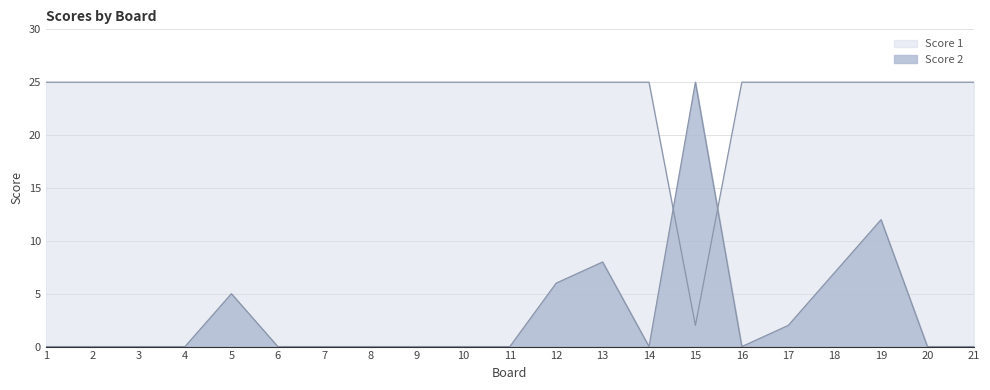

True or false: Score 2 has a value of 12 at 19.

True